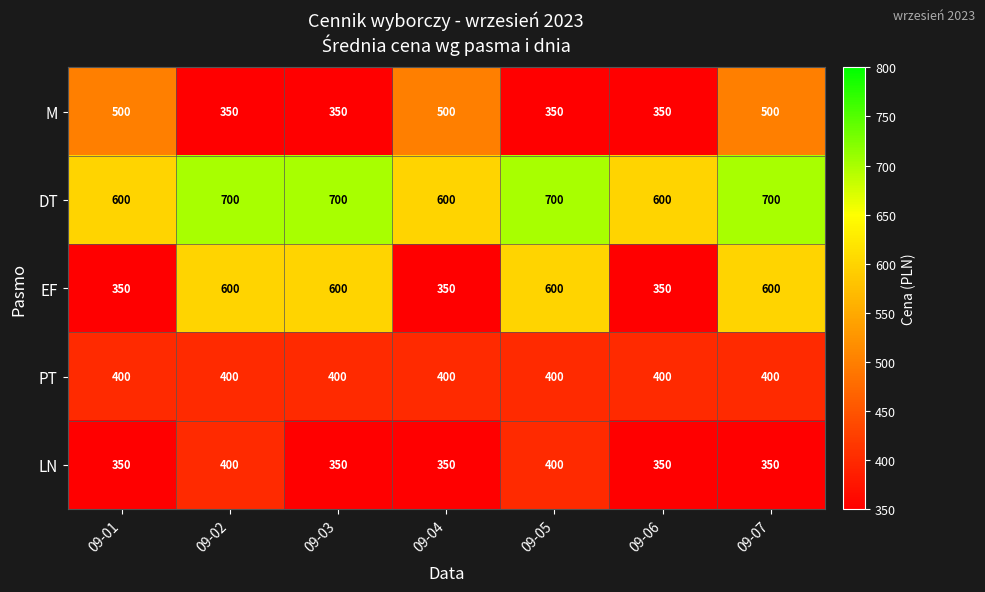

What is the minimum value for M?

350